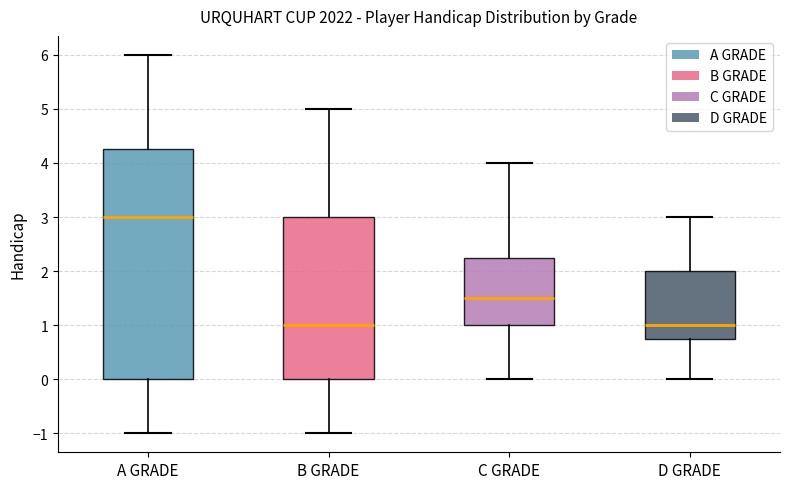

Reading left to right, read every box against the y-axis: the position of its median line, the range the box covers, and the ends of its whiskers. The values are not printed on the chart, so give them approximately, as read against the axis.

A GRADE: median 3.0, box 0.0 to 4.3, whiskers -1.0 to 6.0
B GRADE: median 1.0, box 0.0 to 3.0, whiskers -1.0 to 5.0
C GRADE: median 1.5, box 1.0 to 2.3, whiskers 0.0 to 4.0
D GRADE: median 1.0, box 0.8 to 2.0, whiskers 0.0 to 3.0